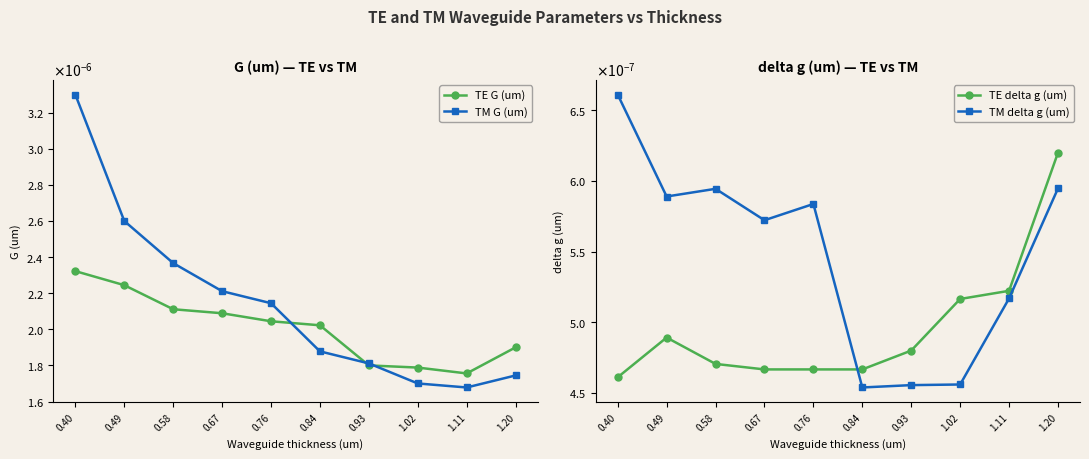

True or false: TM delta g (um) has more than 1 interior local peaks.

True